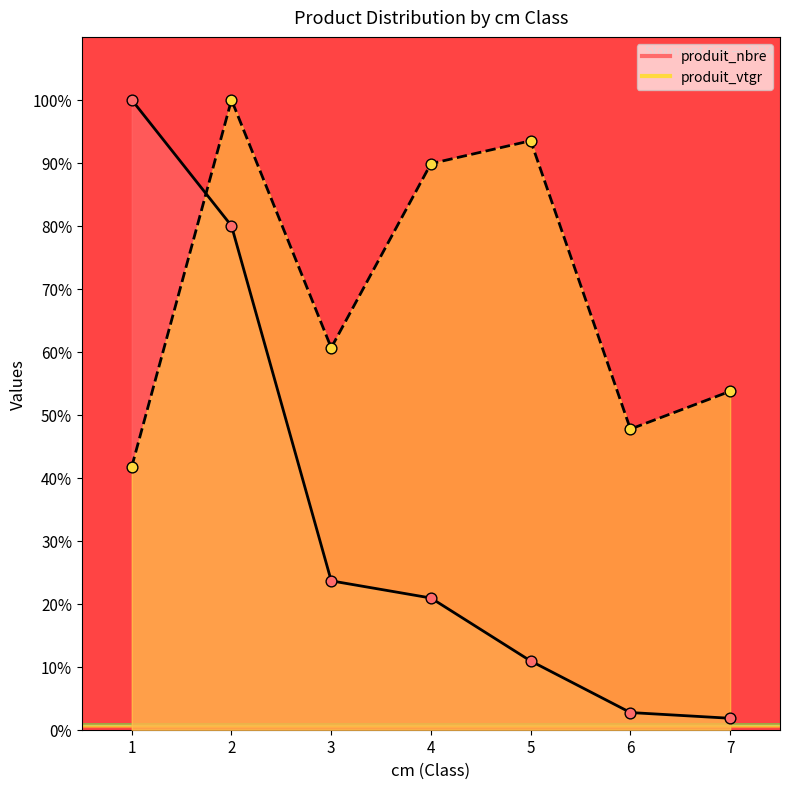

At how many categories does at least one series exceed 84?

4